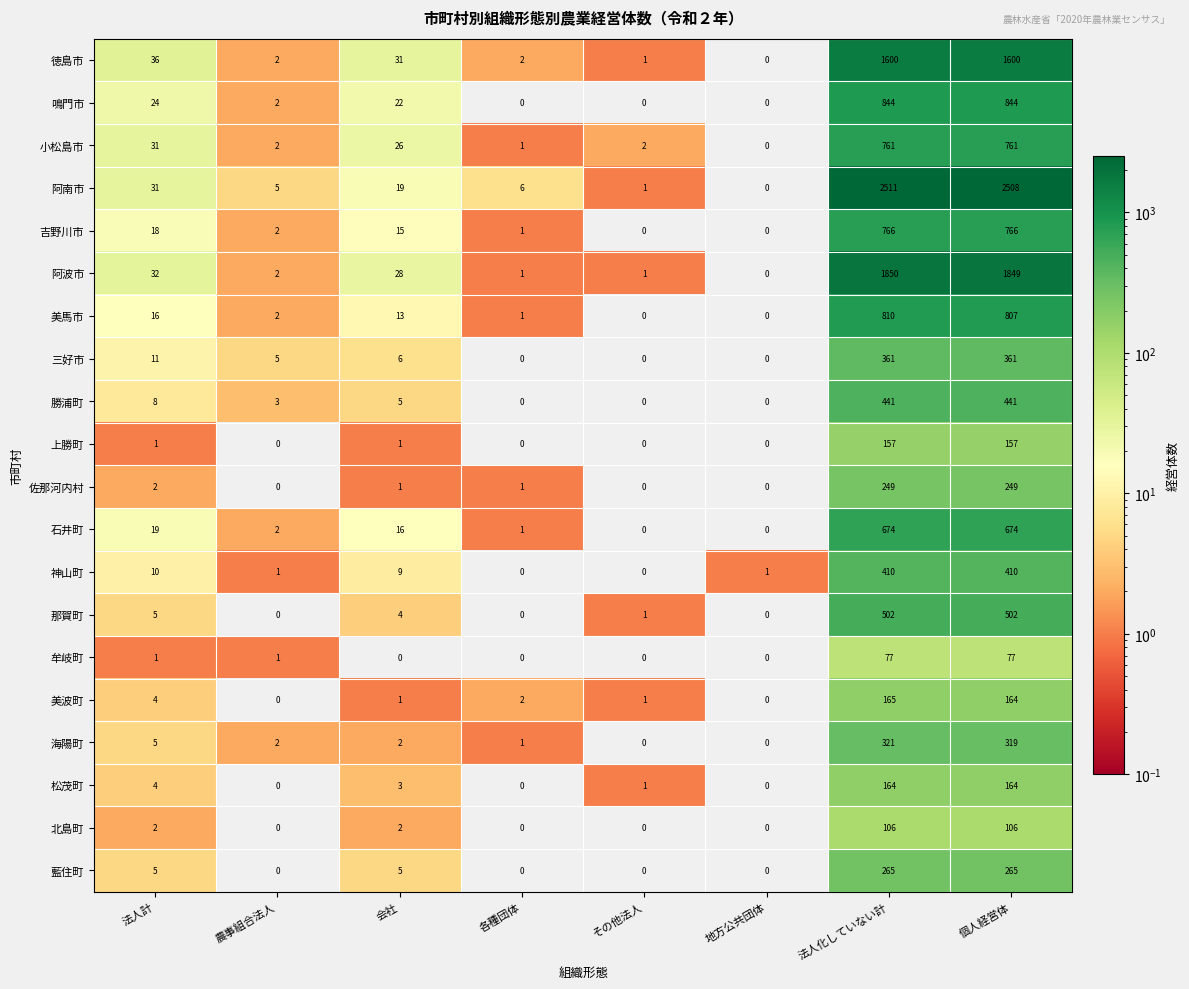

At which label does 阿南市 first exceed 19?

法人計